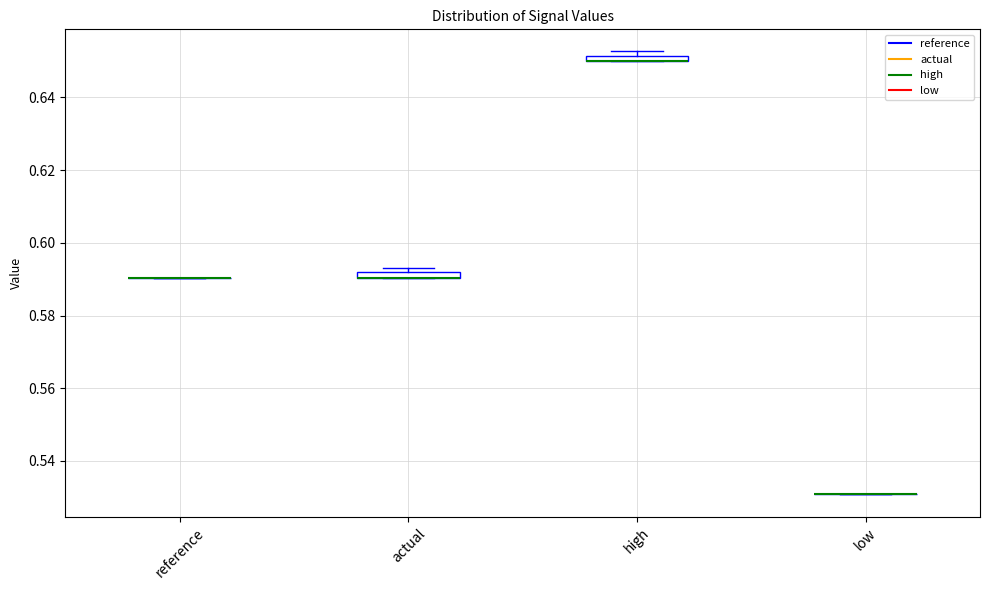

Where is the lower edge of the box for high on the y-axis? The values are not printed on the chart, so give them approximately, as read against the axis.

0.650